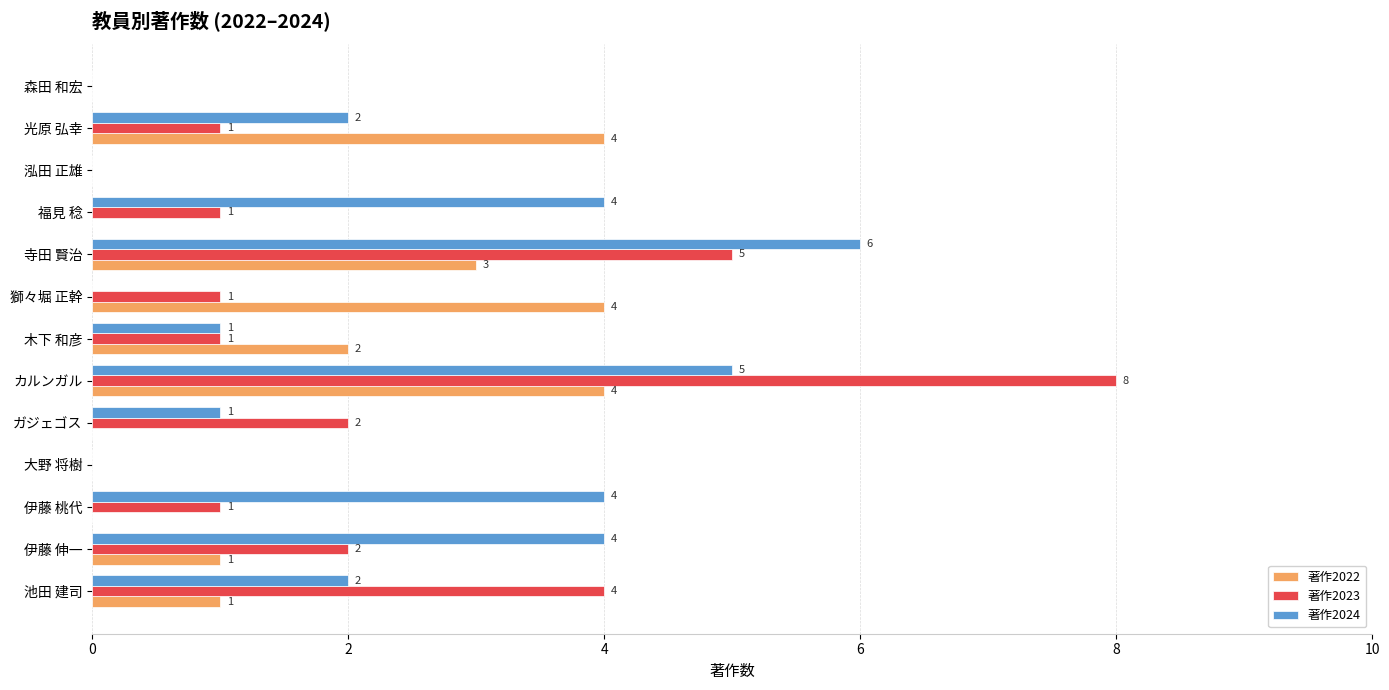

What is the maximum value shown in the chart?

8